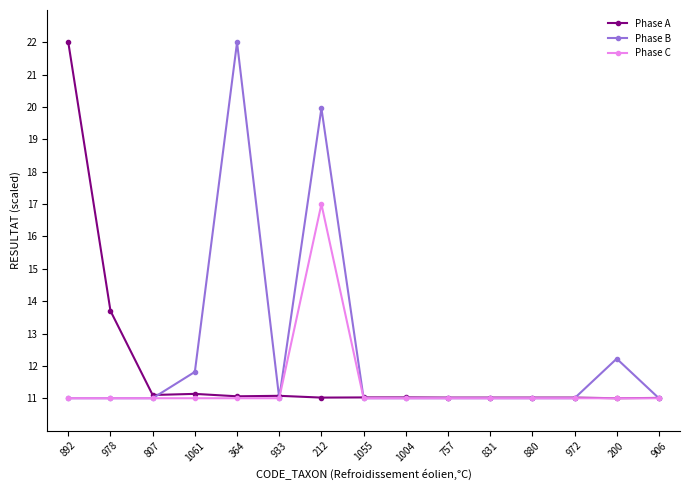

Is it true that Phase B equals 8.2 at 200?

False